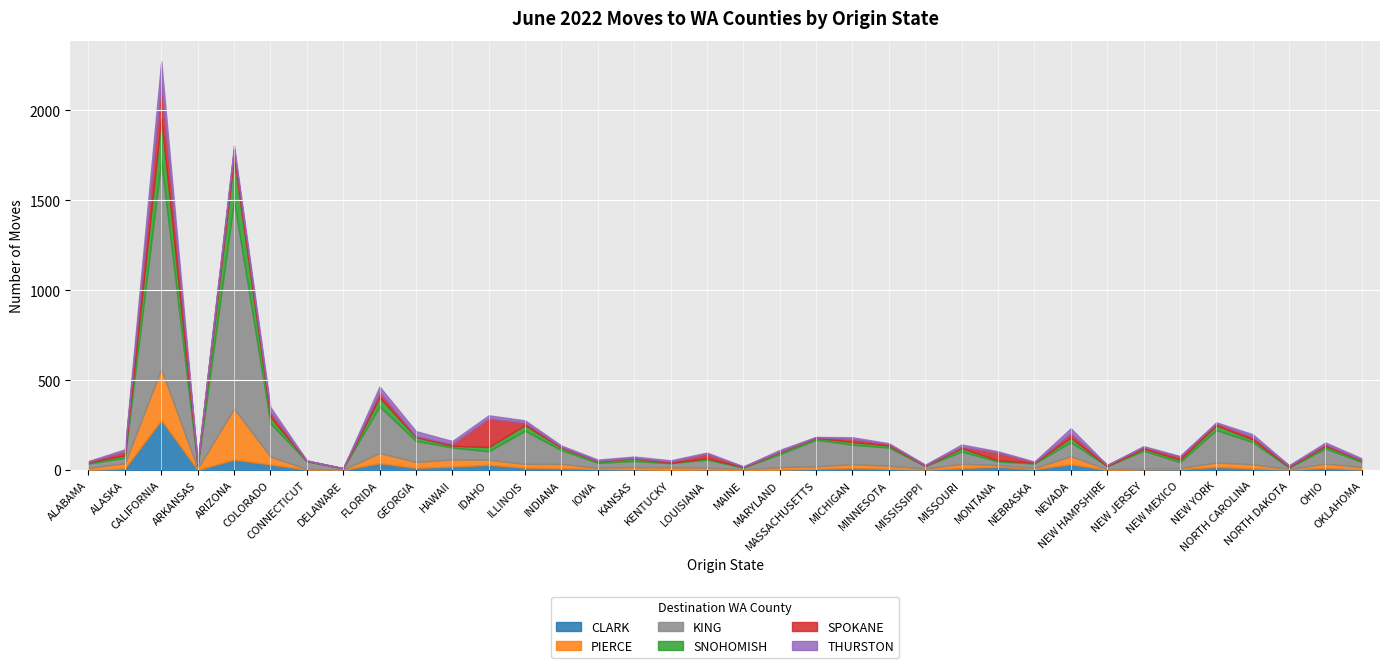

Which series has the largest total across all categories?

KING